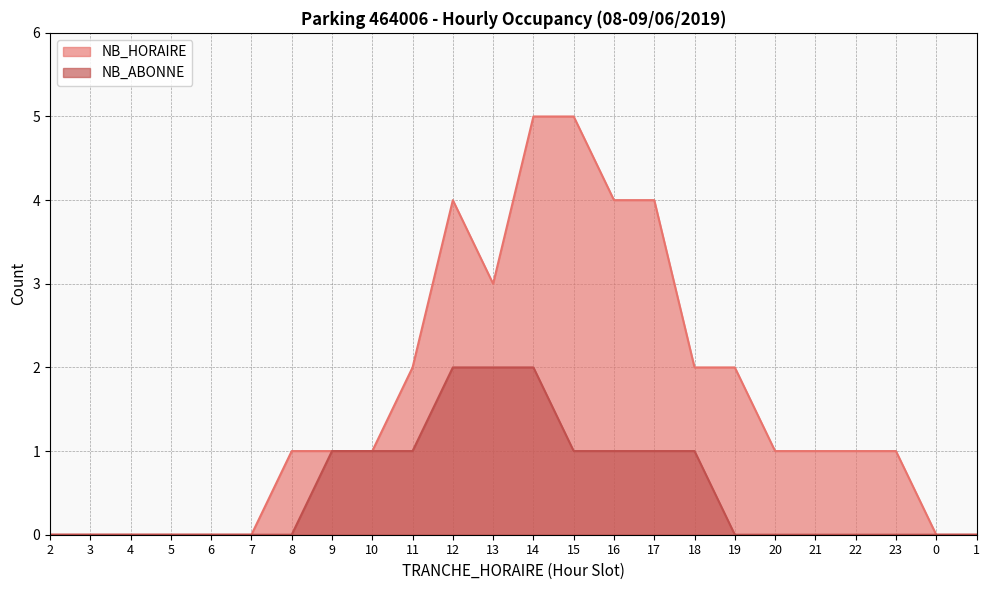

True or false: NB_ABONNE has more than 2 points higher than both neighbors.

False